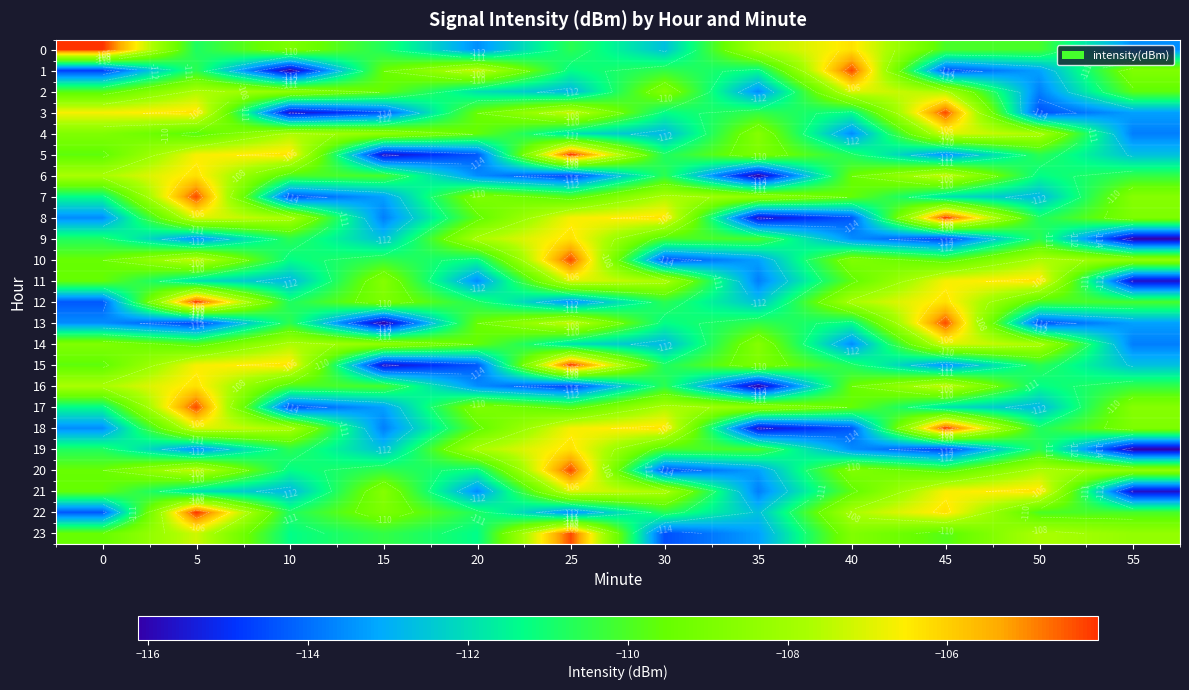

What is the minimum value shown in the chart?

-116.1